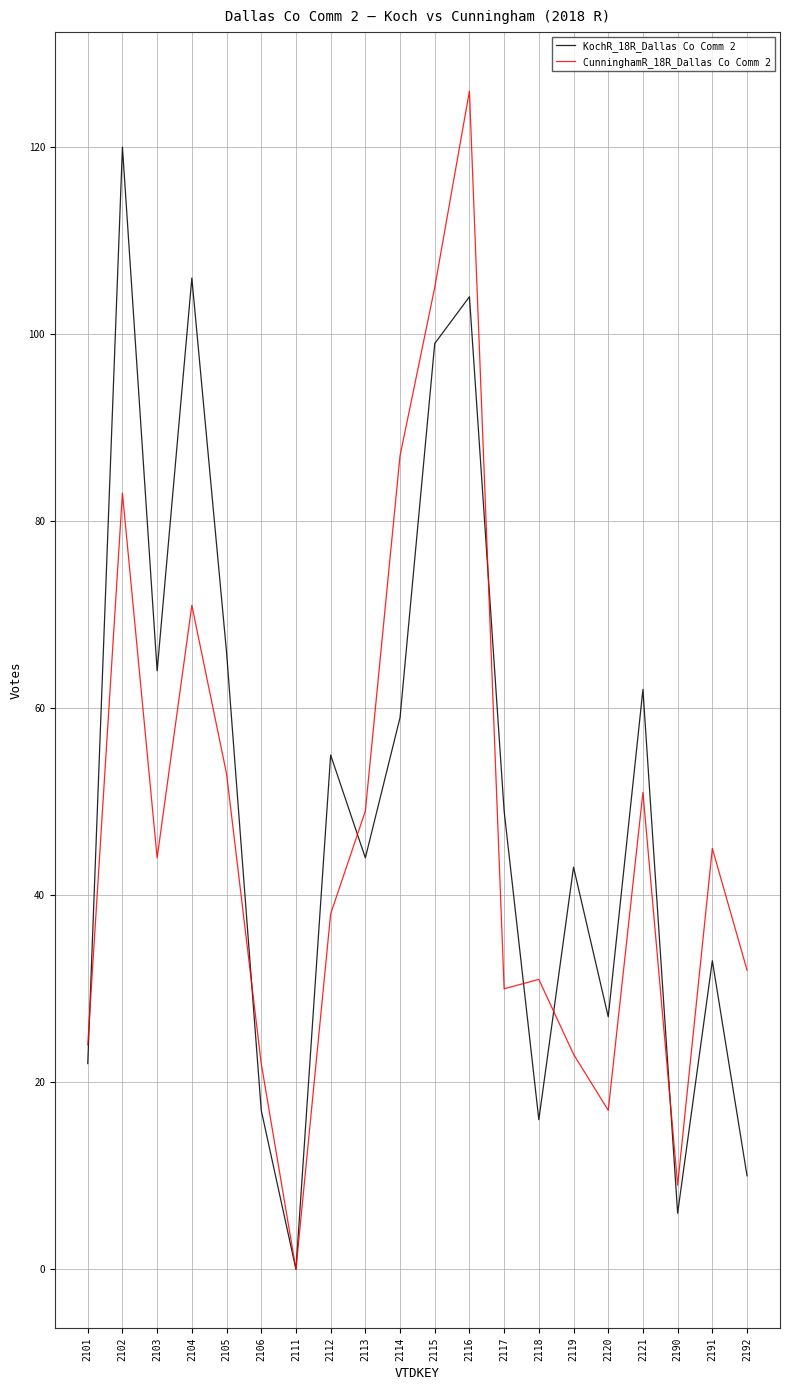

What is the sum of the KochR_18R_Dallas Co Comm 2 values at 2102 and 2103?

184